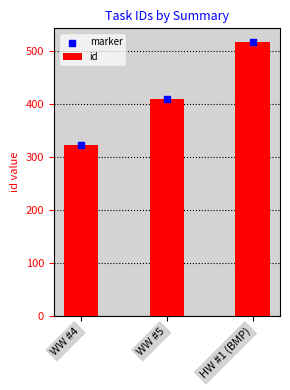

Which series contains the highest Y value?

id